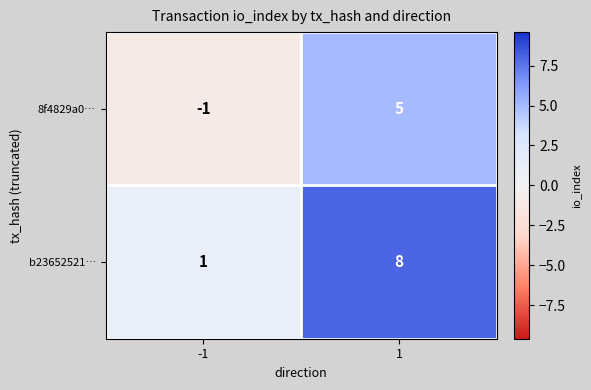

How many categories are shown in the chart?

2